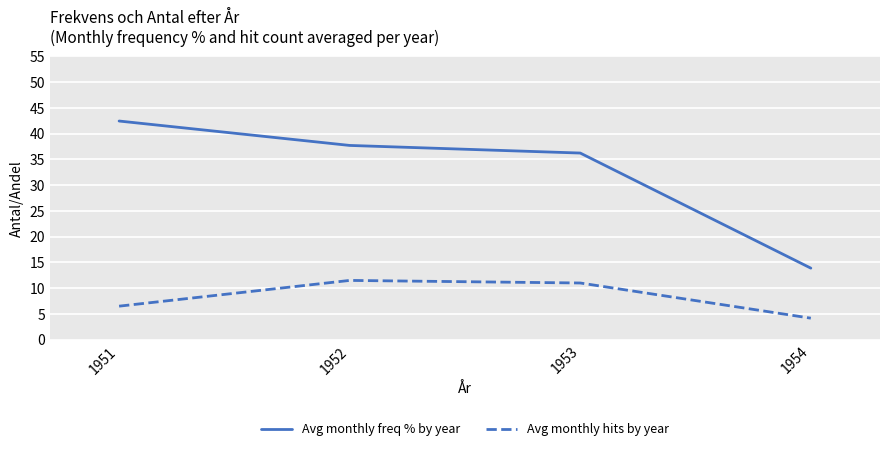

Count the number of categories in the chart.

4